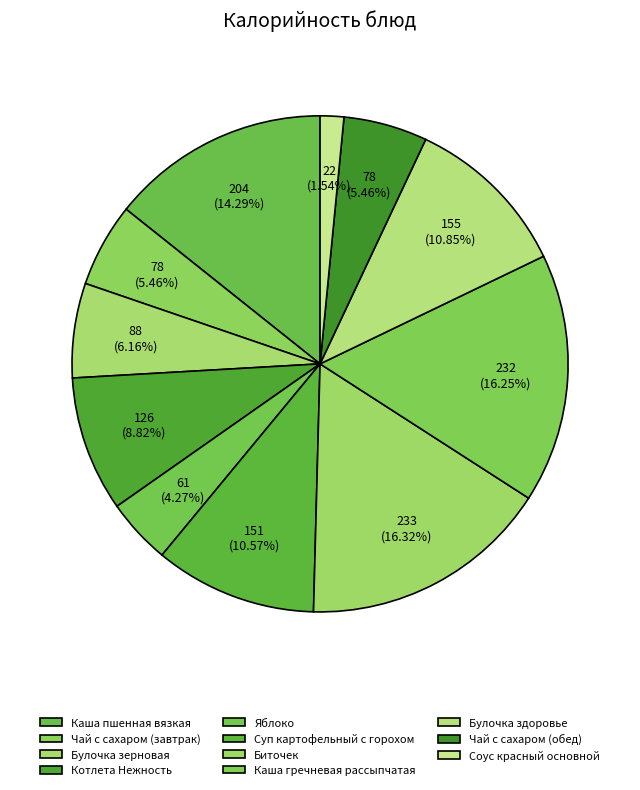

Rank the categories by value from highest to lowest.

Биточек, Каша гречневая рассыпчатая, Каша пшенная вязкая, Булочка здоровье, Суп картофельный с горохом, Котлета Нежность, Булочка зерновая, Чай с сахаром (завтрак), Чай с сахаром (обед), Яблоко, Соус красный основной